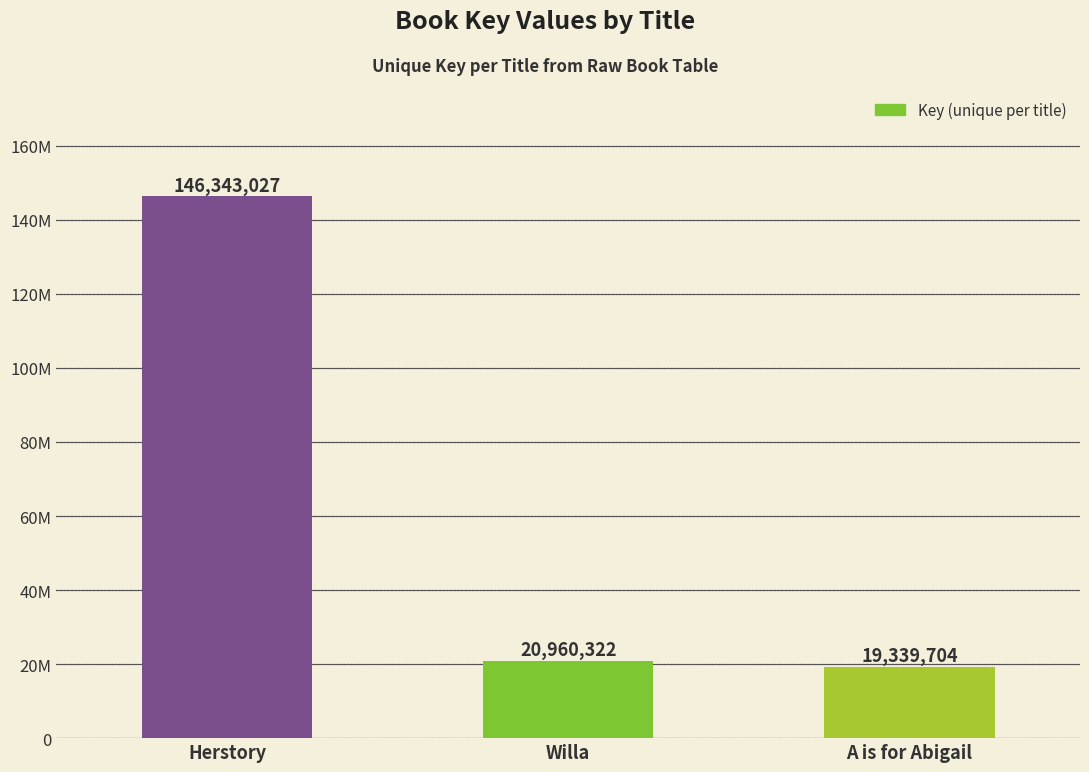

Are the bars horizontal?

No